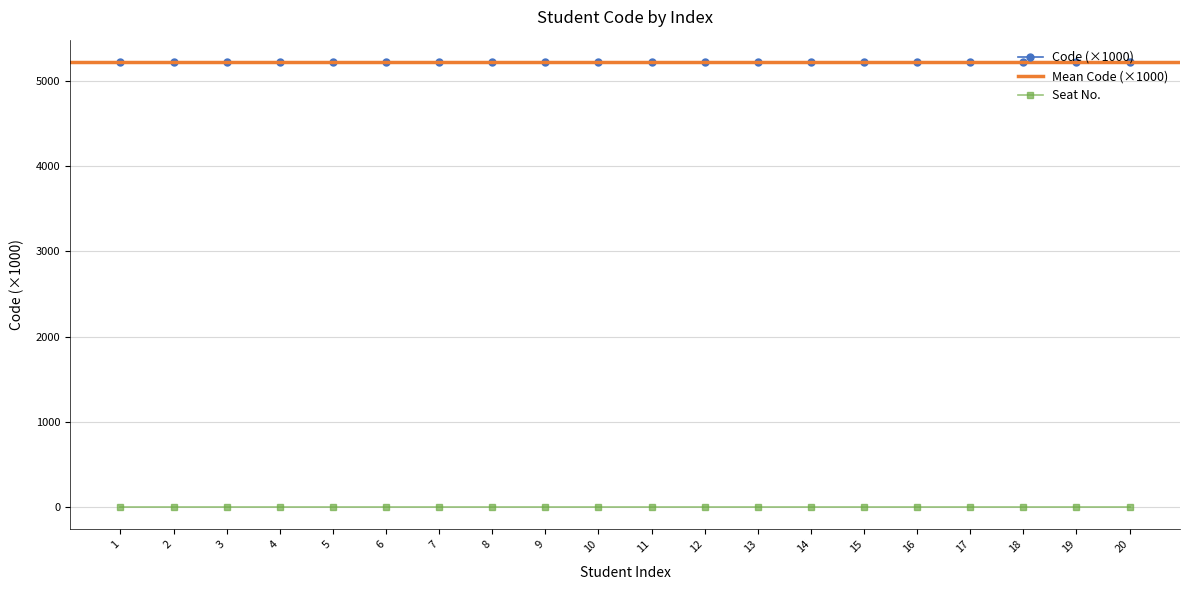

Between 18 and 14, which is larger?

18